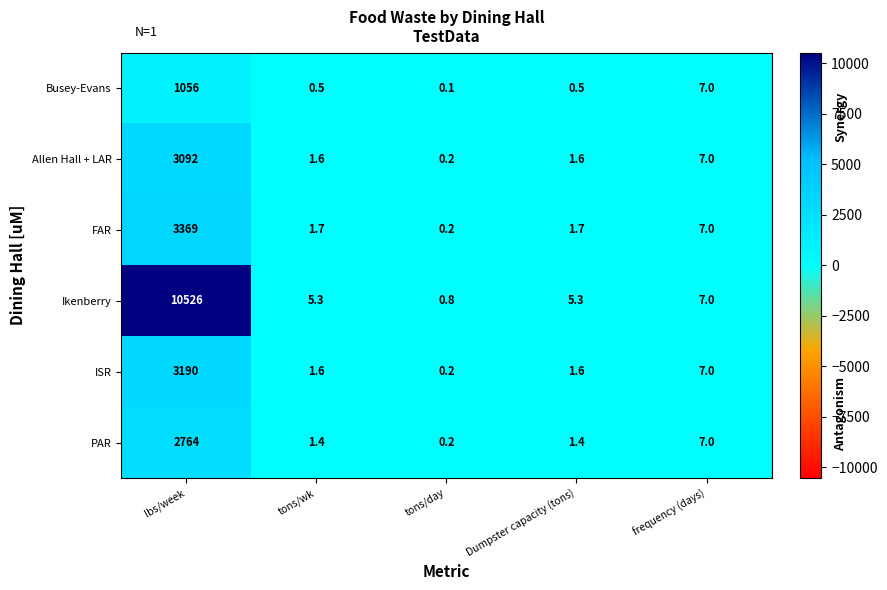

Reading left to right, what are all the values shown in this chart?

Busey-Evans: lbs/week=1056.0	tons/wk=0.5	tons/day=0.1	Dumpster capacity (tons)=0.5	frequency (days)=7.0
Allen Hall + LAR: lbs/week=3092.0	tons/wk=1.6	tons/day=0.2	Dumpster capacity (tons)=1.6	frequency (days)=7.0
FAR: lbs/week=3369.0	tons/wk=1.7	tons/day=0.2	Dumpster capacity (tons)=1.7	frequency (days)=7.0
Ikenberry: lbs/week=10526.0	tons/wk=5.3	tons/day=0.8	Dumpster capacity (tons)=5.3	frequency (days)=7.0
ISR: lbs/week=3190.0	tons/wk=1.6	tons/day=0.2	Dumpster capacity (tons)=1.6	frequency (days)=7.0
PAR: lbs/week=2764.0	tons/wk=1.4	tons/day=0.2	Dumpster capacity (tons)=1.4	frequency (days)=7.0